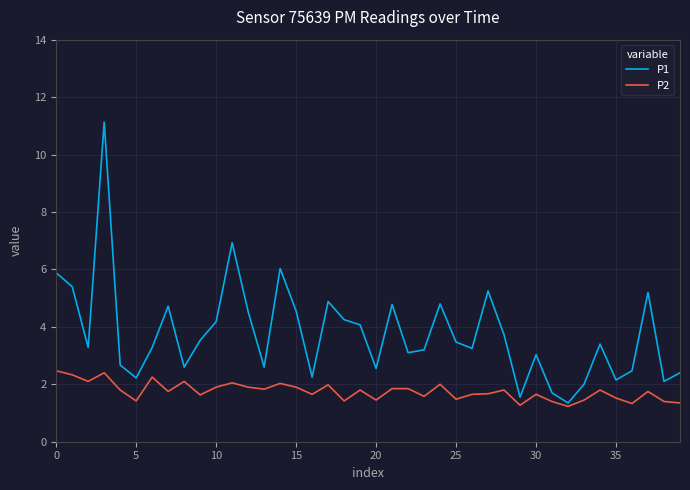

Rank the series by their average value, from highest to lowest.

P1, P2